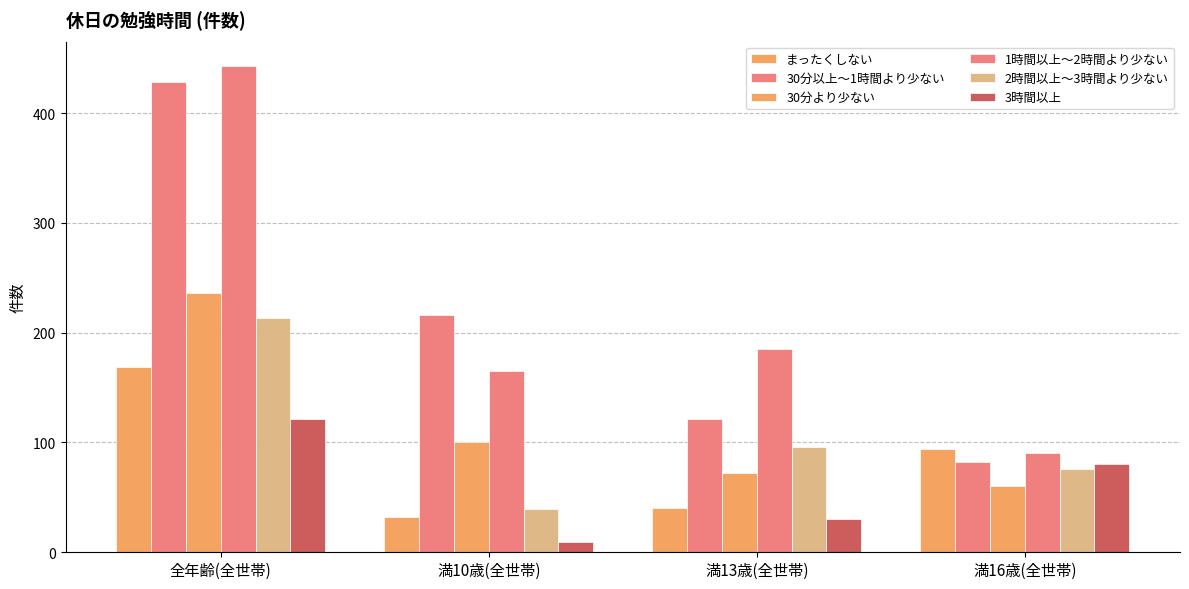

What is the average value of the 30分より少ない series?

117